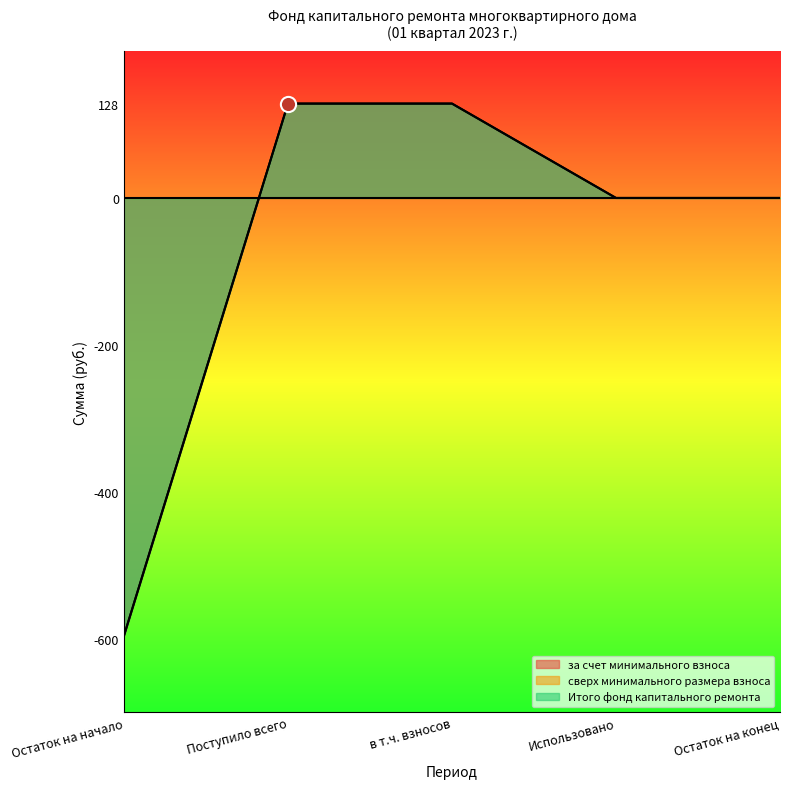

Is the value of Итого фонд капитального ремонта at Остаток на начало greater than the value of за счет минимального взноса at Поступило всего?

No